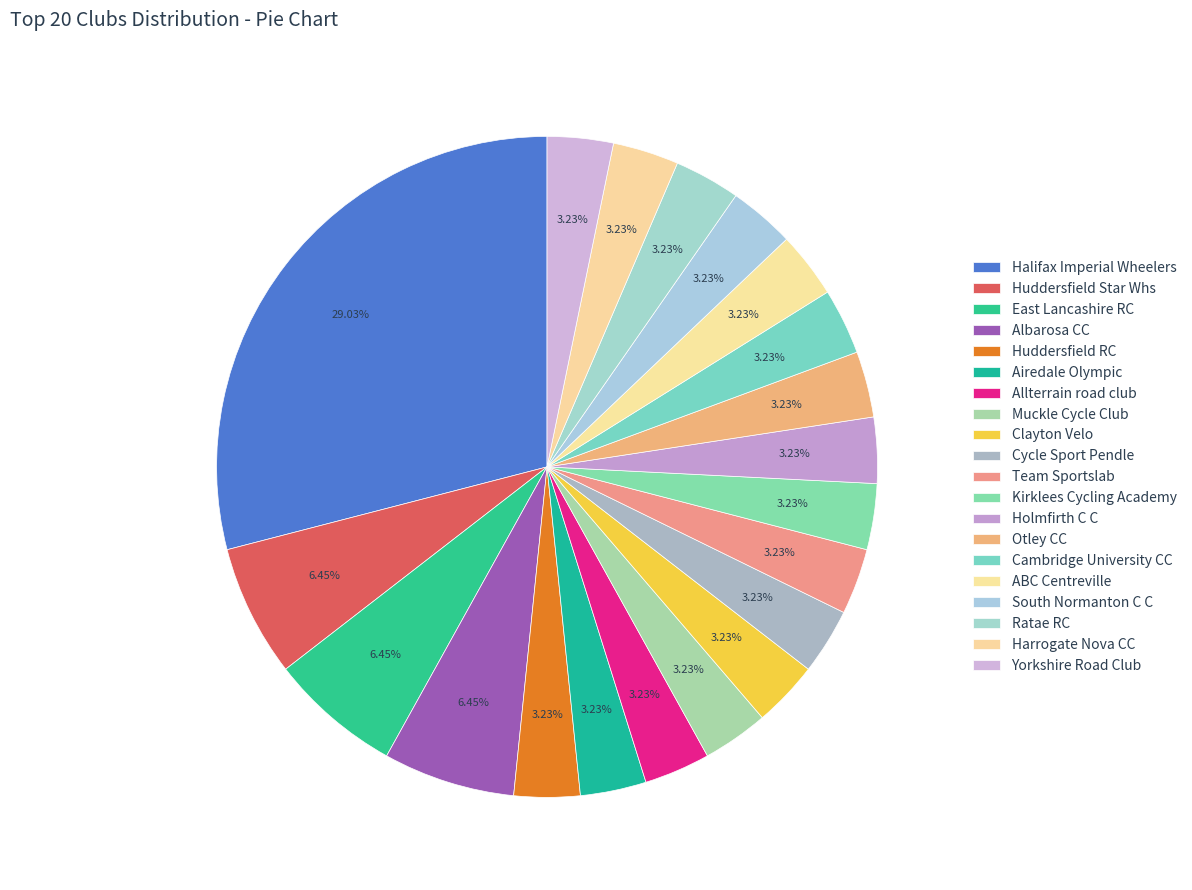

How many segments does this pie chart have?

20